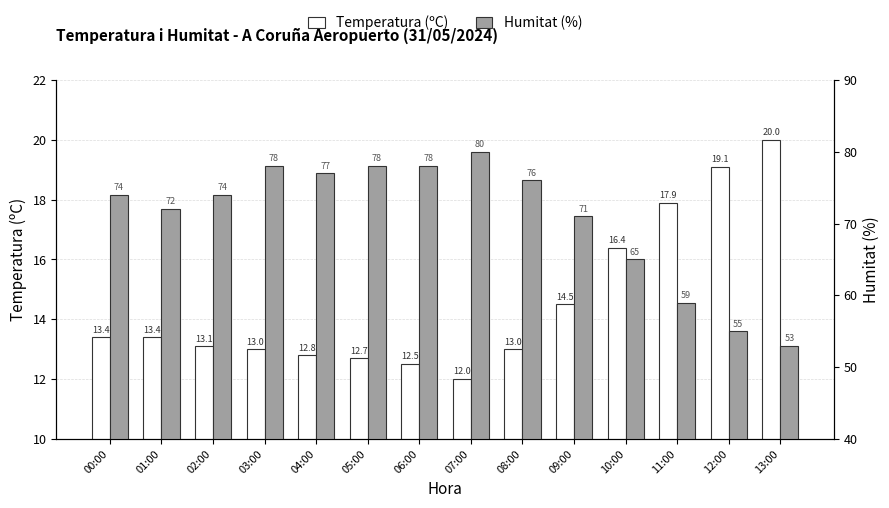

What is the difference between the highest and lowest values at 00:00?

60.6